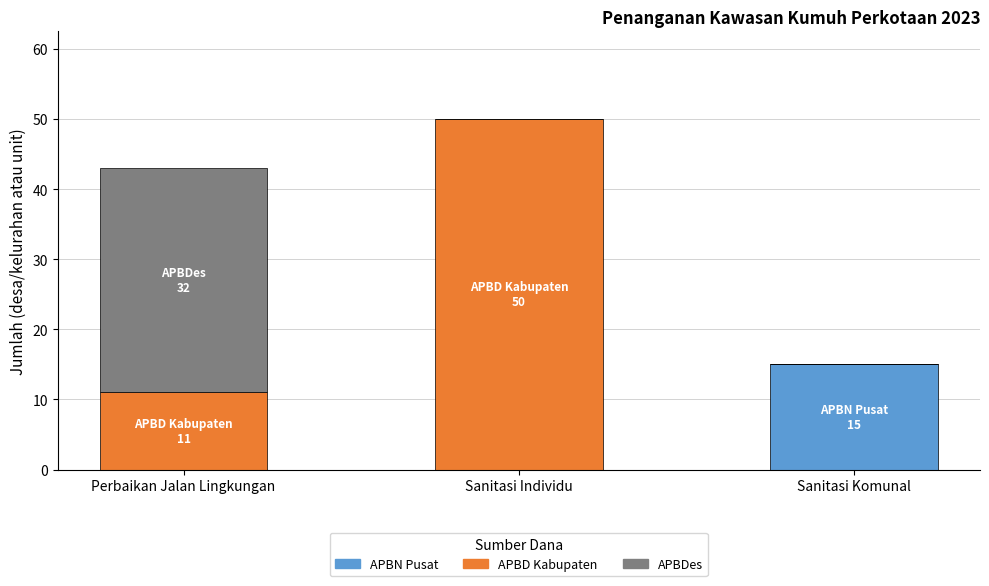

True or false: APBN Pusat has a value of 0 at Sanitasi Individu.

True